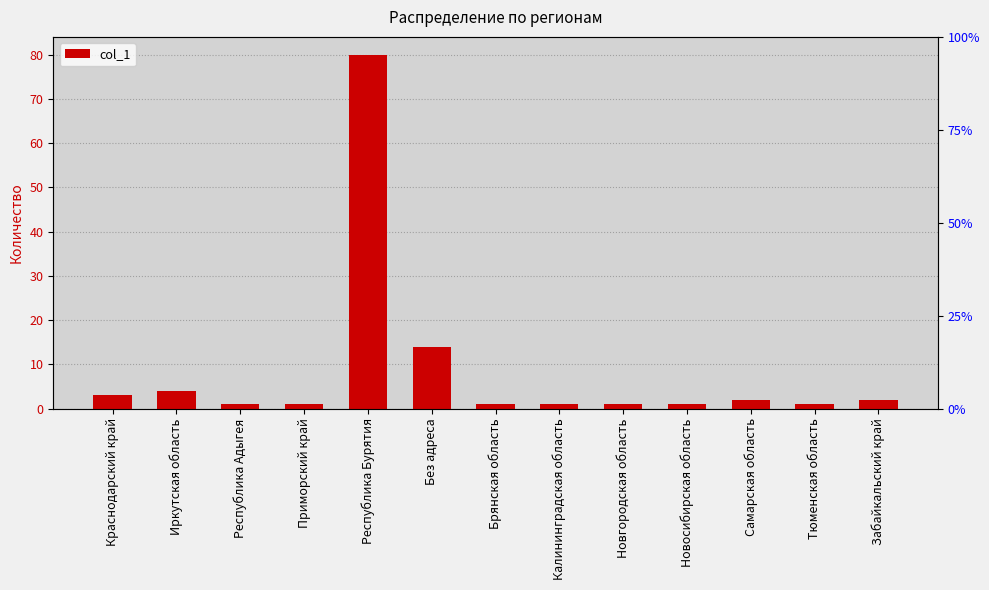

The chart shows a value of 1 at Новосибирская область. True or false?

True